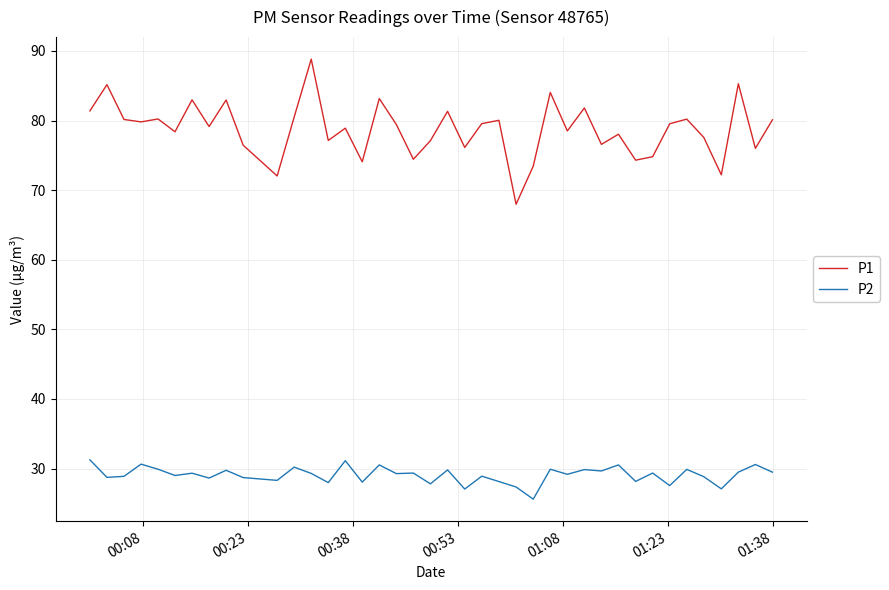

List the series in order of their overall mean, lowest first.

P2, P1